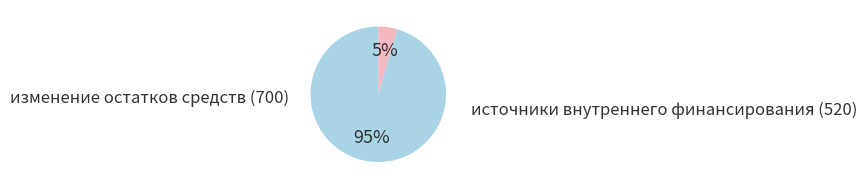

Is there any slice that represents more than half of the pie?

Yes